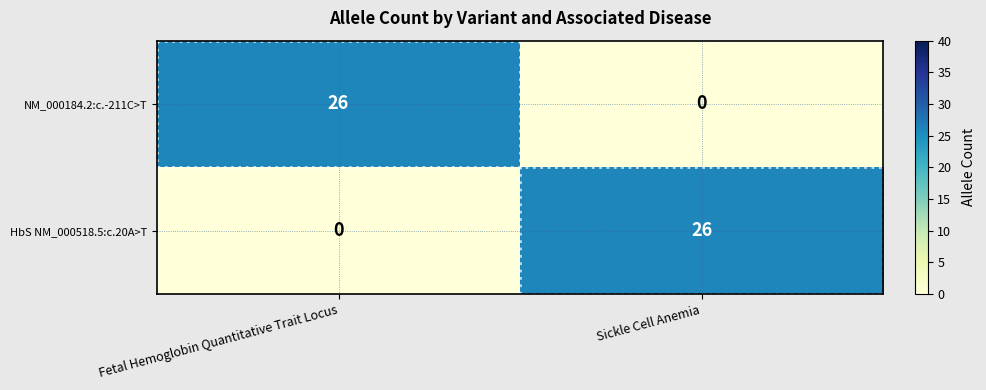

What is the approximate value of NM_000184.2:c.-211C>T at Fetal Hemoglobin Quantitative Trait Locus?

26